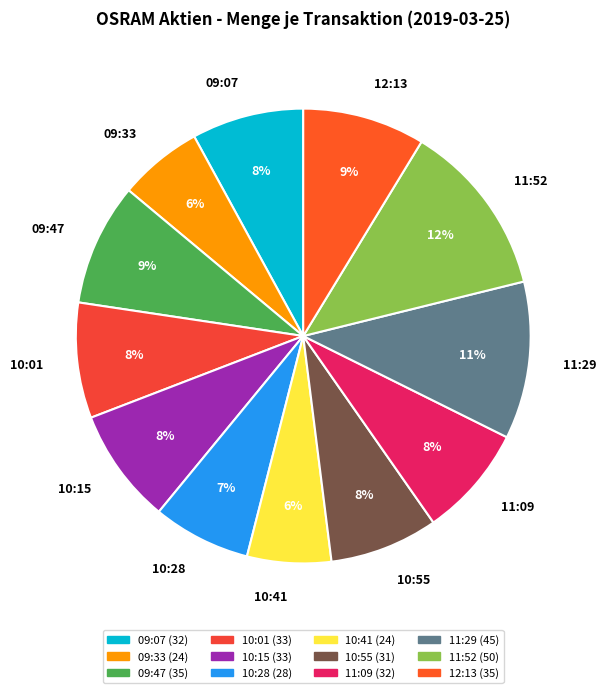

True or false: 10:41 accounts for 6% of the total.

True